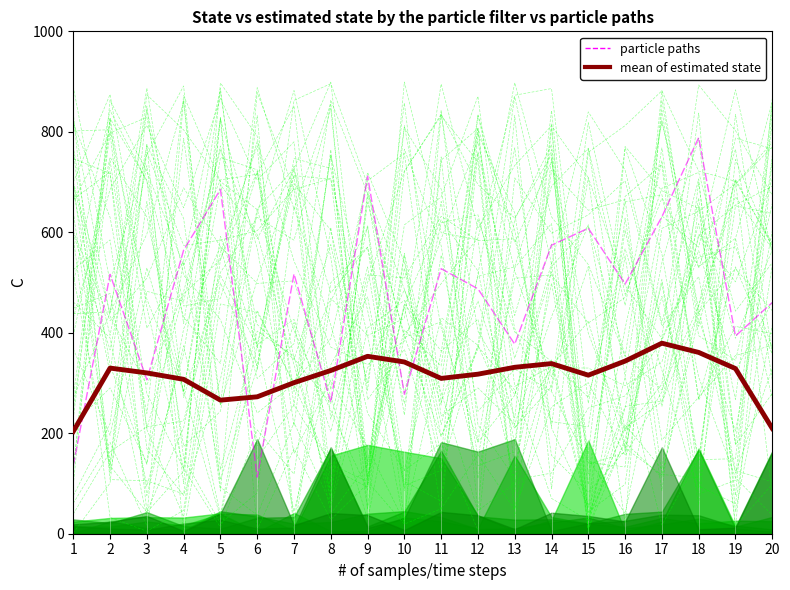

How many interior local peaks does the particle paths series have?

7